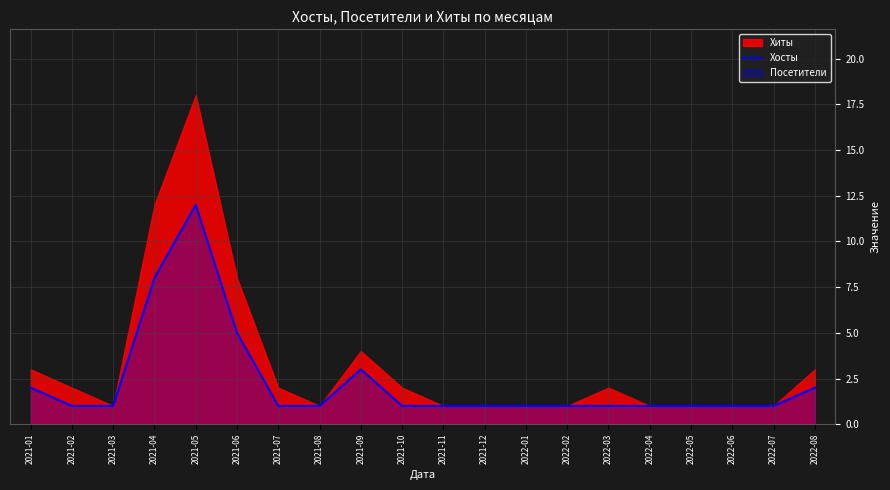

What is the smallest value displayed?

1